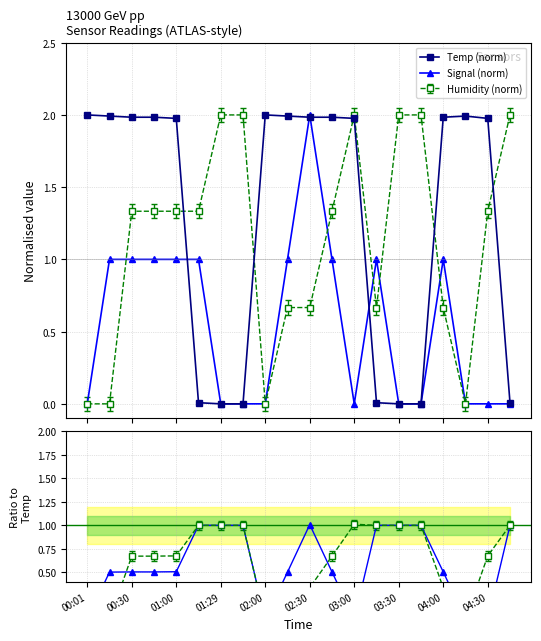

The value of Temp (norm) at 02:30 is 3.2. True or false?

False